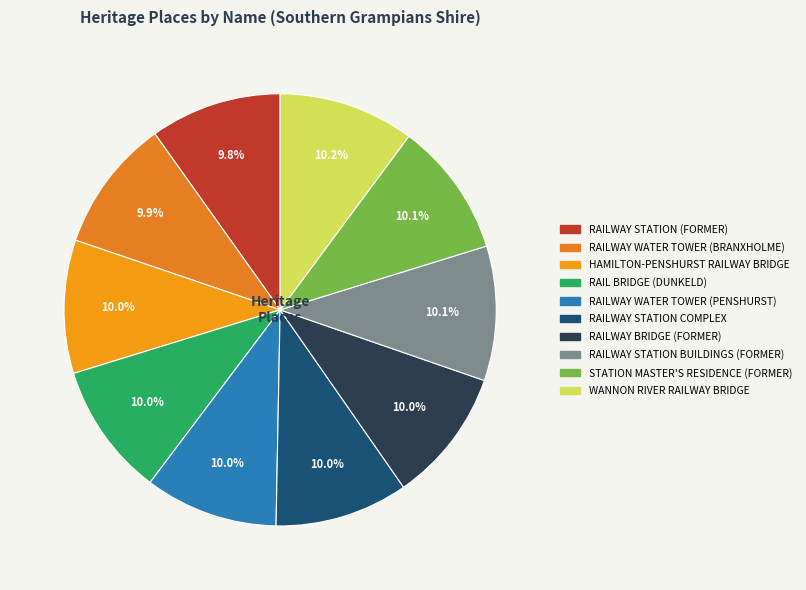

Do RAILWAY STATION BUILDINGS (FORMER) and RAILWAY STATION (FORMER) together represent more than half of the pie?

No